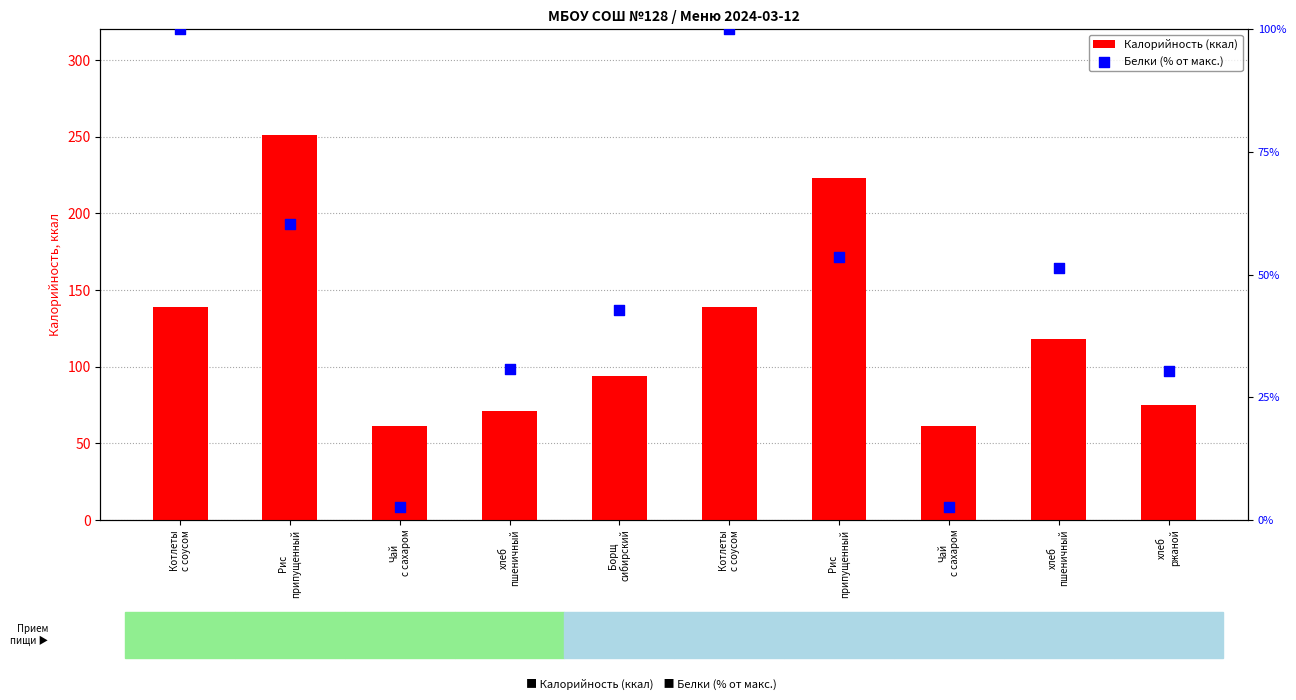

Which series contains the highest Y value?

Калорийность (ккал)